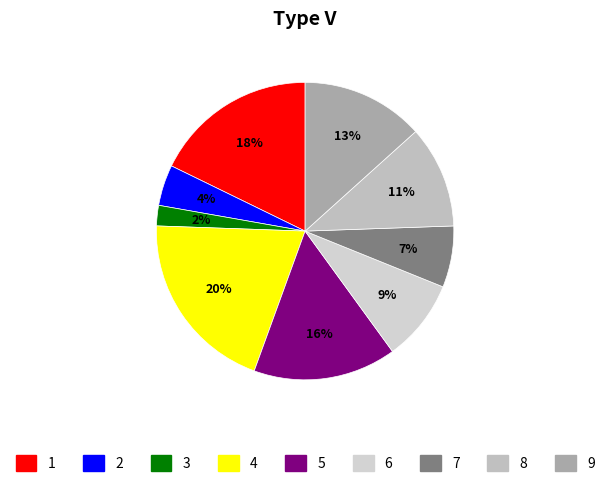

Which has a higher value, 7 or 6?

6